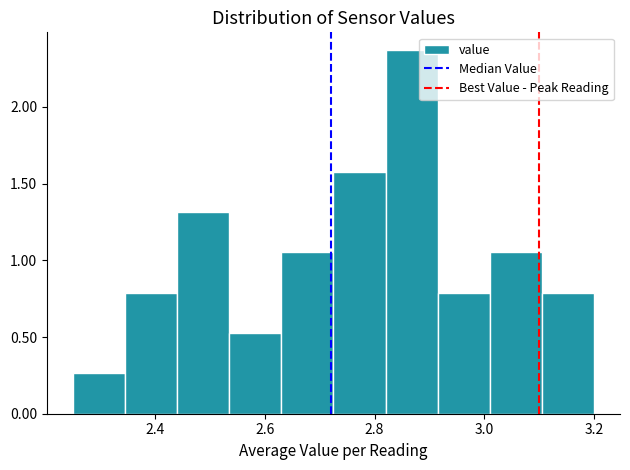

Reading left to right, transcribe this chart: for each bar, give the range it covers on the x-axis and its height. Neither the bar edges nor the heights are printed on the chart, so give them approximately, as read against the axes.

2.250 to 2.345: 0.25
2.345 to 2.440: 0.80
2.440 to 2.535: 1.30
2.535 to 2.630: 0.55
2.630 to 2.725: 1.05
2.725 to 2.820: 1.60
2.820 to 2.915: 2.35
2.915 to 3.010: 0.80
3.010 to 3.105: 1.05
3.105 to 3.200: 0.80